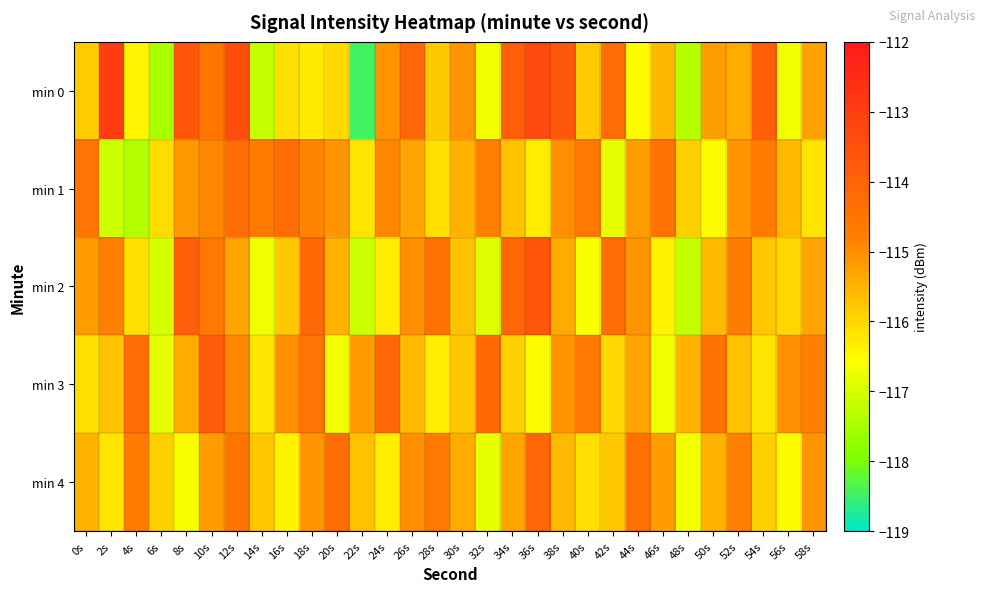

Reading left to right, extract all data points from this chart.

min 0: 0s=-115.8	2s=-113.0	4s=-116.4	6s=-117.5	8s=-113.7	10s=-114.5	12s=-113.5	14s=-117.2	16s=-116.1	18s=-116.3	20s=-116.0	22s=-118.4	24s=-115.0	26s=-114.1	28s=-115.8	30s=-115.1	32s=-116.7	34s=-113.9	36s=-113.3	38s=-113.7	40s=-115.8	42s=-114.3	44s=-116.5	46s=-115.6	48s=-117.3	50s=-115.2	52s=-115.4	54s=-113.9	56s=-116.7	58s=-115.2
min 1: 0s=-114.5	2s=-117.1	4s=-117.4	6s=-116.1	8s=-115.2	10s=-114.9	12s=-114.2	14s=-114.6	16s=-114.3	18s=-114.9	20s=-115.1	22s=-116.2	24s=-114.9	26s=-115.3	28s=-116.1	30s=-115.5	32s=-114.8	34s=-115.7	36s=-116.3	38s=-115.0	40s=-114.6	42s=-116.8	44s=-115.2	46s=-114.4	48s=-115.9	50s=-116.5	52s=-115.1	54s=-114.7	56s=-115.6	58s=-116.2
min 2: 0s=-115.2	2s=-114.8	4s=-116.1	6s=-117.0	8s=-113.9	10s=-114.6	12s=-115.3	14s=-116.7	16s=-115.8	18s=-114.2	20s=-115.5	22s=-117.1	24s=-116.3	26s=-115.0	28s=-114.4	30s=-115.7	32s=-116.9	34s=-114.1	36s=-113.6	38s=-115.4	40s=-116.6	42s=-114.3	44s=-115.1	46s=-116.4	48s=-117.2	50s=-115.6	52s=-114.7	54s=-115.8	56s=-116.0	58s=-115.3
min 3: 0s=-116.1	2s=-115.7	4s=-114.3	6s=-116.8	8s=-115.4	10s=-113.8	12s=-114.9	14s=-116.2	16s=-115.0	18s=-114.5	20s=-116.7	22s=-115.2	24s=-114.1	26s=-115.6	28s=-116.3	30s=-115.8	32s=-114.2	34s=-115.9	36s=-116.5	38s=-115.1	40s=-114.6	42s=-116.0	44s=-115.3	46s=-116.7	48s=-115.5	50s=-114.4	52s=-115.7	54s=-116.2	56s=-115.0	58s=-114.8
min 4: 0s=-115.5	2s=-116.2	4s=-114.7	6s=-115.9	8s=-116.6	10s=-115.2	12s=-114.5	14s=-115.8	16s=-116.4	18s=-115.1	20s=-114.3	22s=-115.7	24s=-116.3	26s=-115.0	28s=-114.6	30s=-115.4	32s=-116.8	34s=-115.3	36s=-114.1	38s=-115.6	40s=-116.1	42s=-115.8	44s=-114.4	46s=-115.2	48s=-116.7	50s=-115.5	52s=-114.8	54s=-115.9	56s=-116.5	58s=-115.1